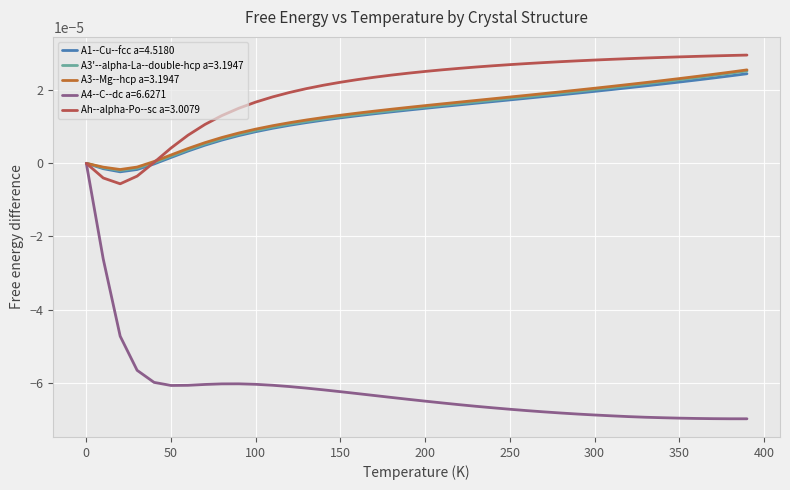

How many distinct data groups are displayed?

5